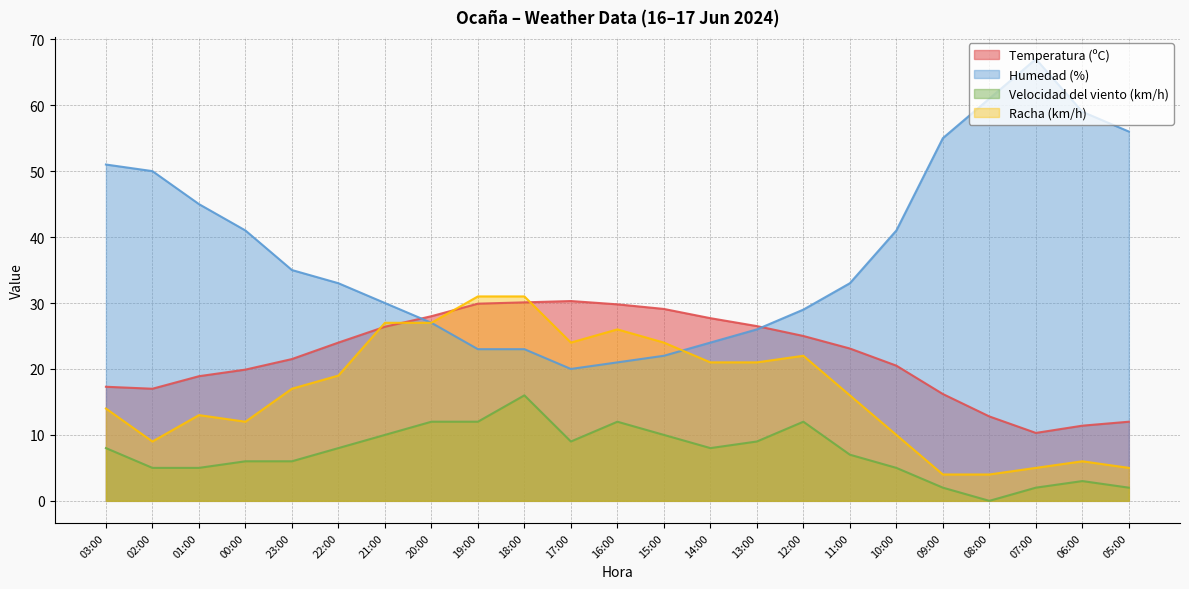

Which category has the highest value across all series?

07:00